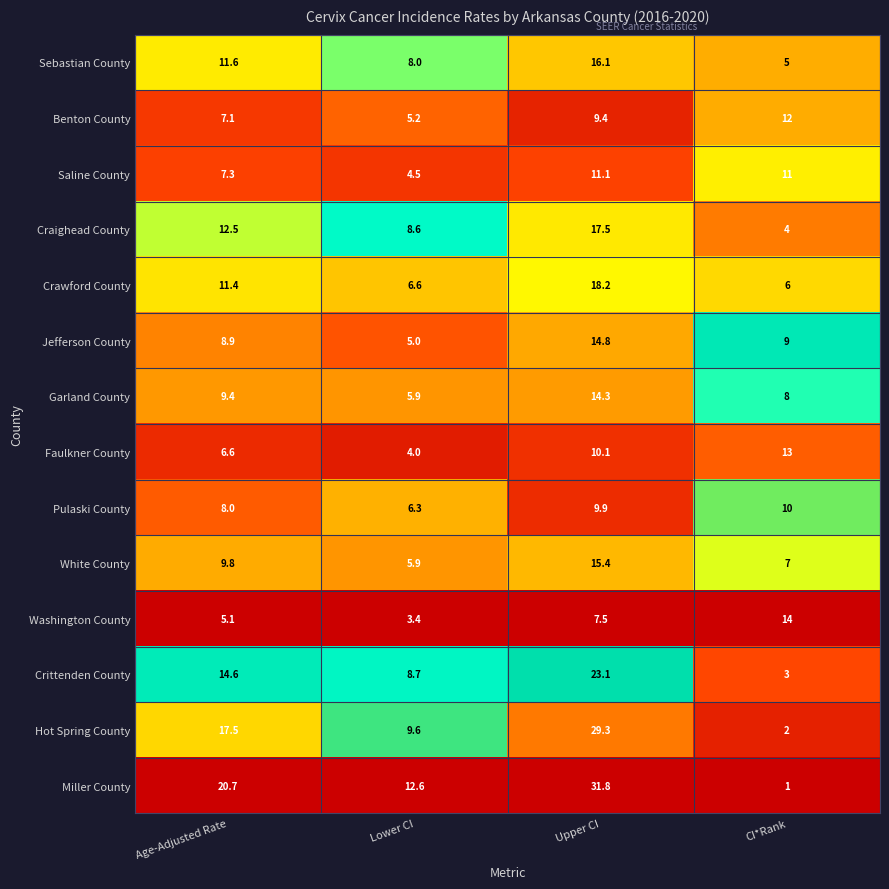

What is the difference between the Garland County values at Lower CI and CI*Rank?

2.1